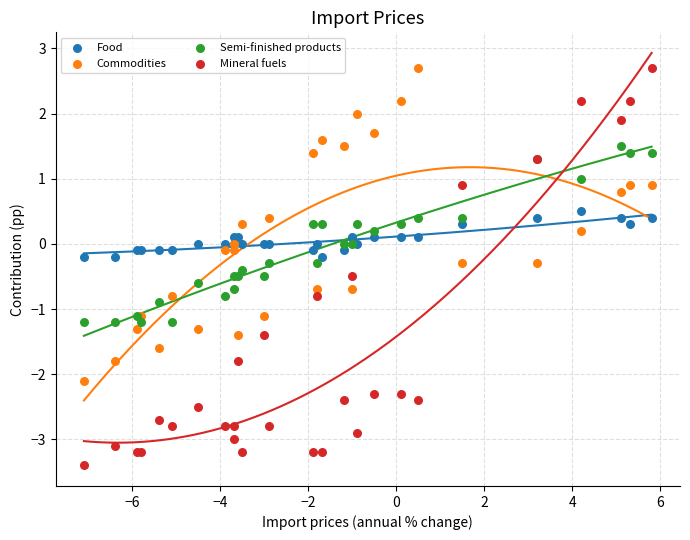

Which series has the largest Y range (max minus min)?

Mineral fuels